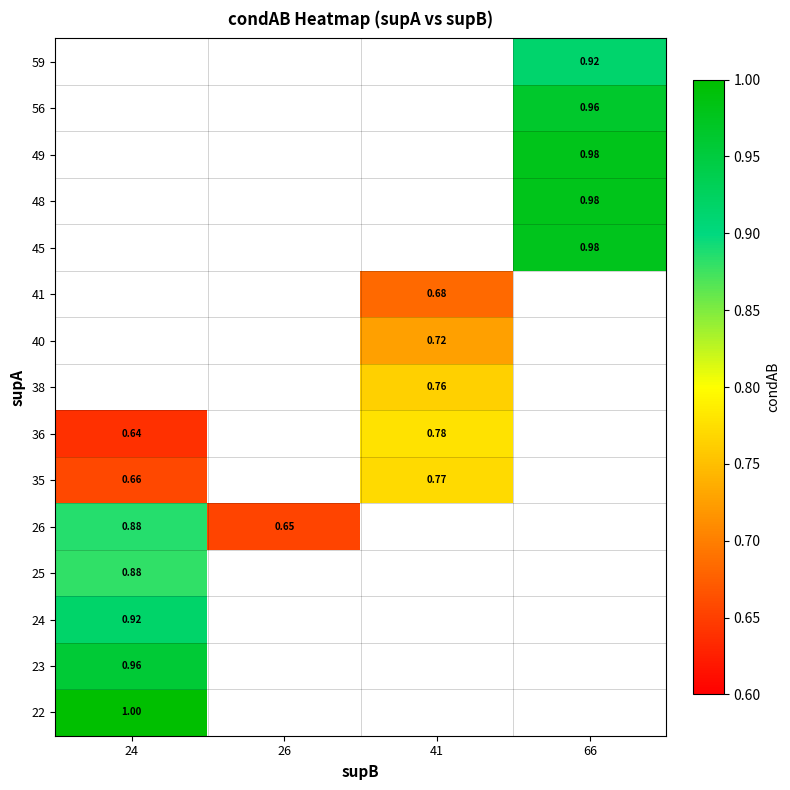

List the series in order of their peak value, lowest first.

35, 36, 25, 26, 24, 23, 22, 38, 40, 41, 45, 48, 49, 56, 59